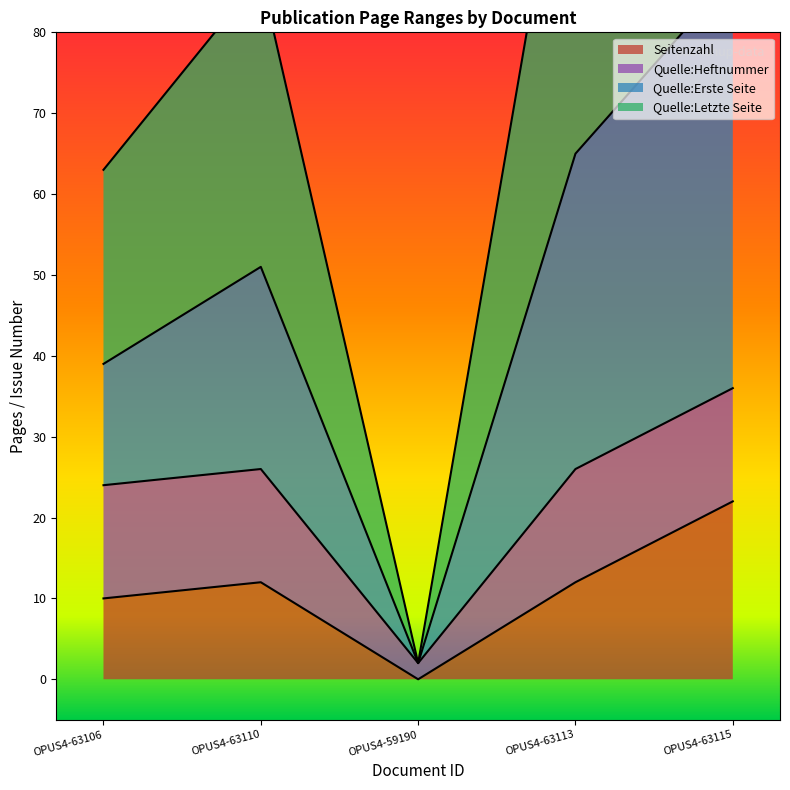

Is the value of Quelle:Erste Seite at OPUS4-63115 greater than the value of Seitenzahl at OPUS4-63113?

Yes